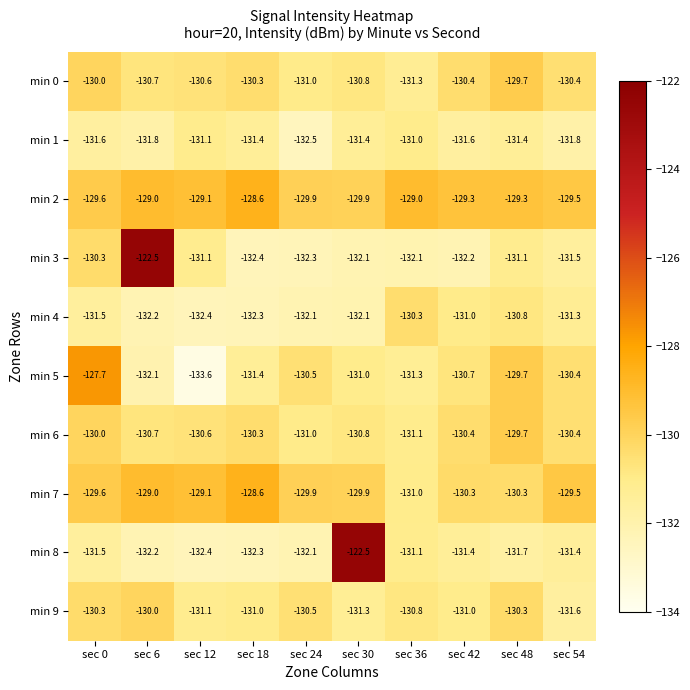

How many series are shown in this chart?

10